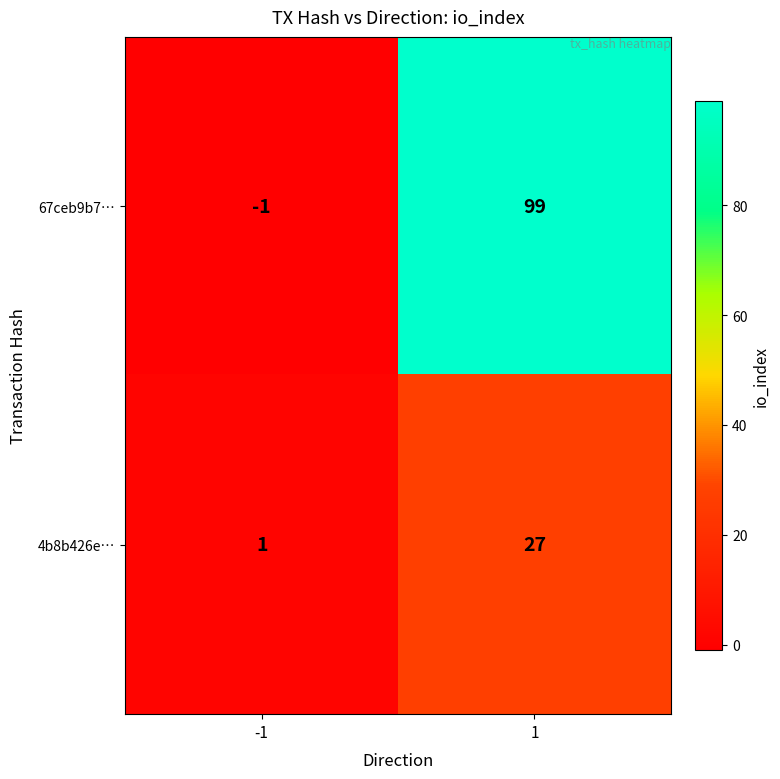

At -1, list the series in order from largest to smallest.

4b8b426e…, 67ceb9b7…